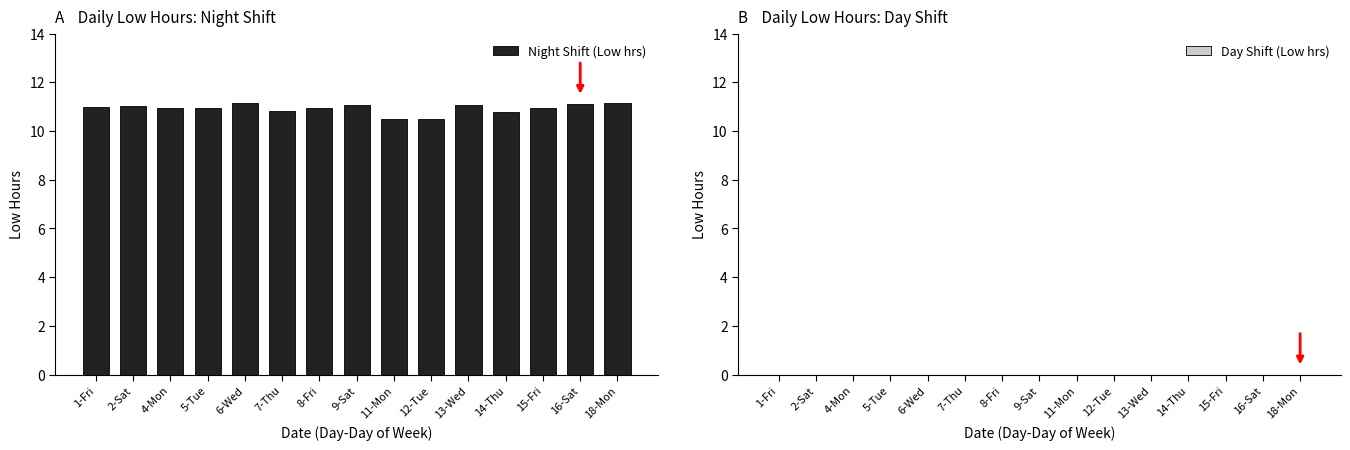

Approximately how many times larger is the value at 2-Sat compared to 7-Thu?

1.0